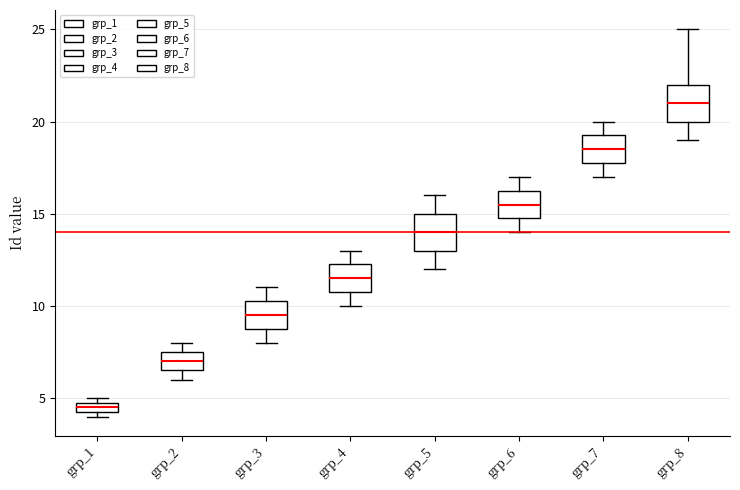

Which box has the highest median line?

grp_8